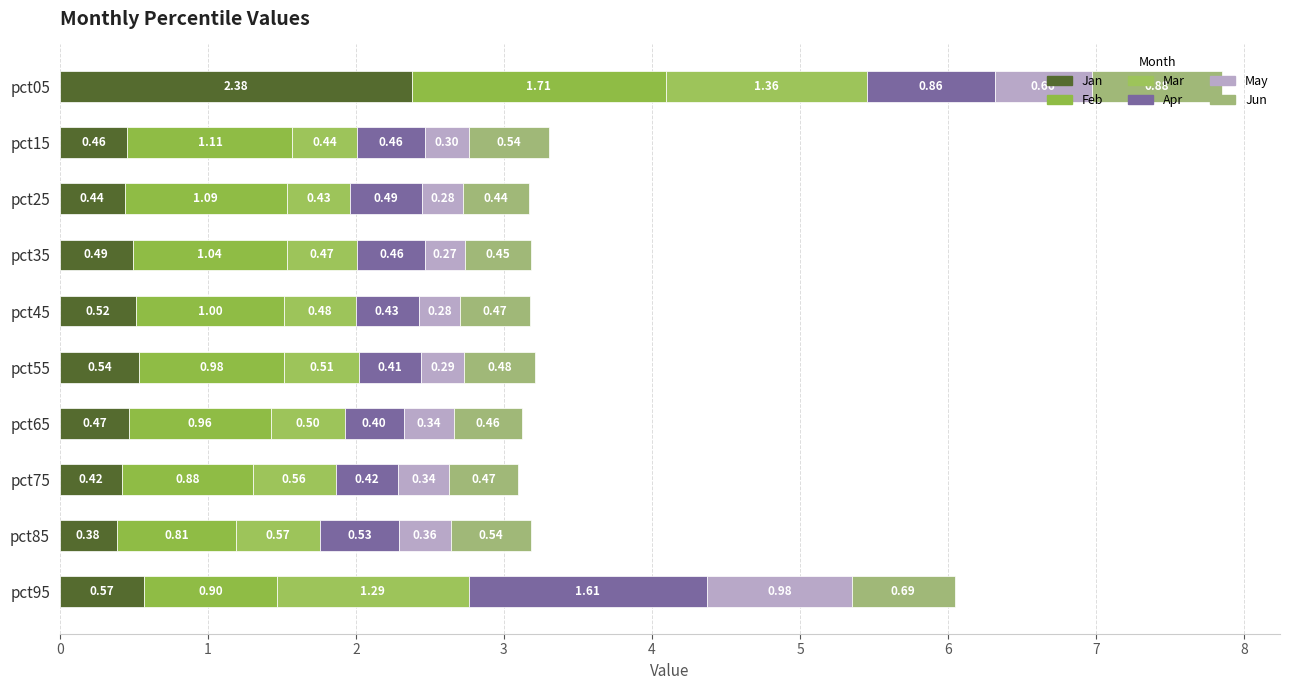

How many categories are shown in the chart?

10